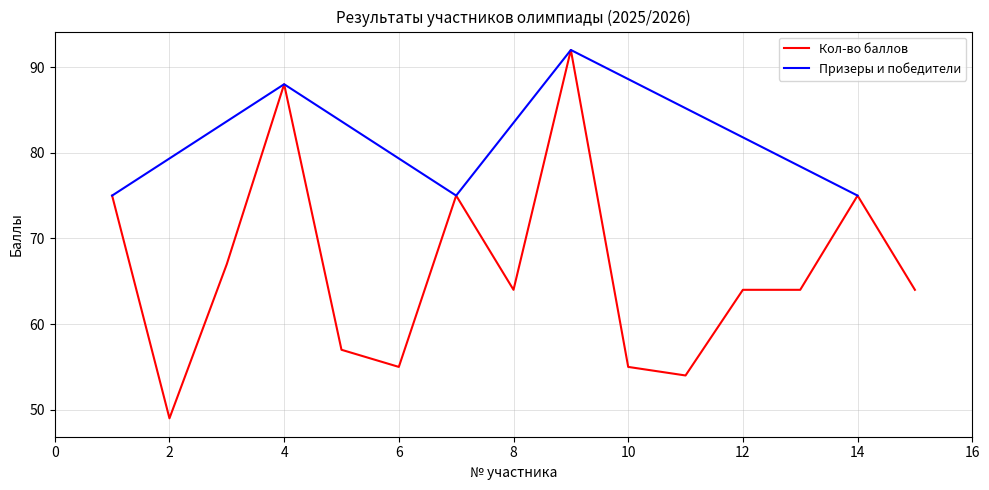

What is the lowest value of the Призеры и победители series?

75